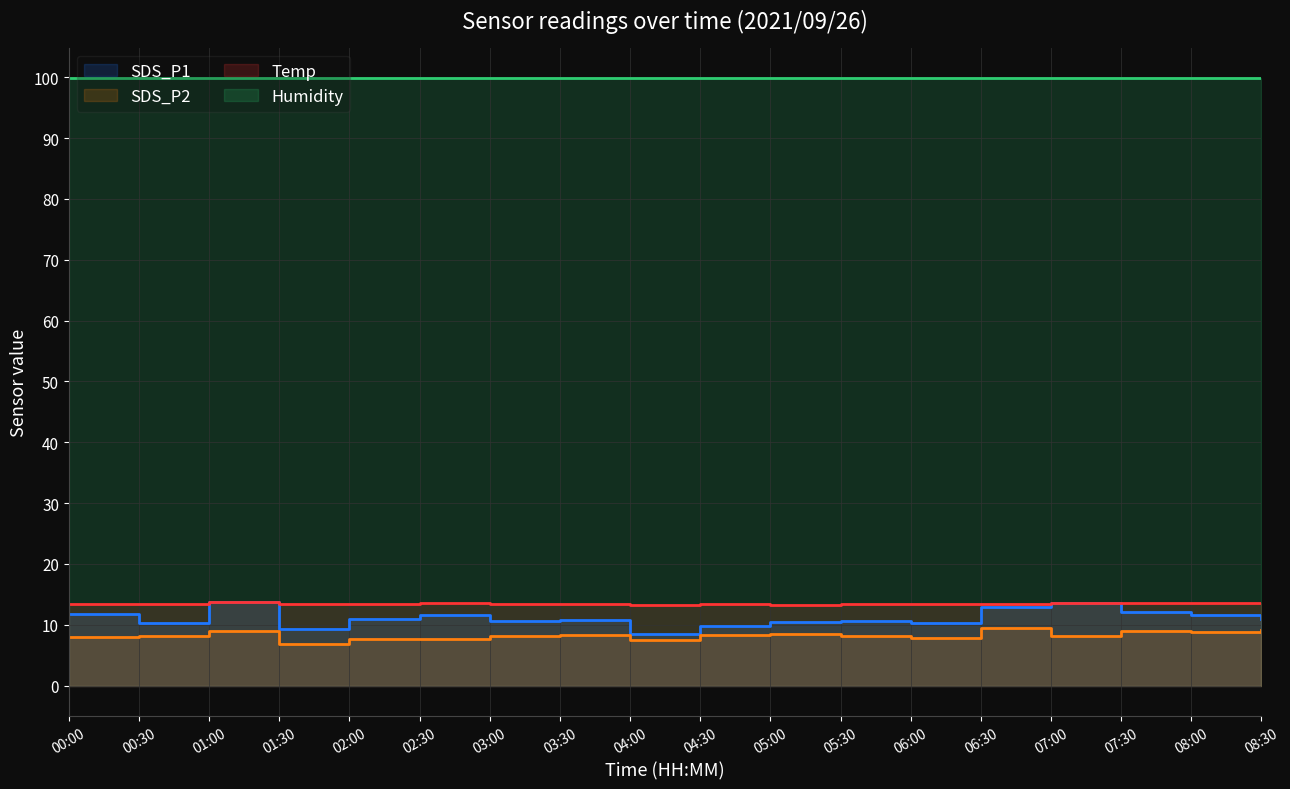

List the labels in order of Temp value, largest first.

01:00, 08:00, 08:30, 02:30, 07:00, 07:30, 00:00, 00:30, 01:30, 02:00, 03:00, 03:30, 04:30, 05:30, 06:00, 06:30, 04:00, 05:00